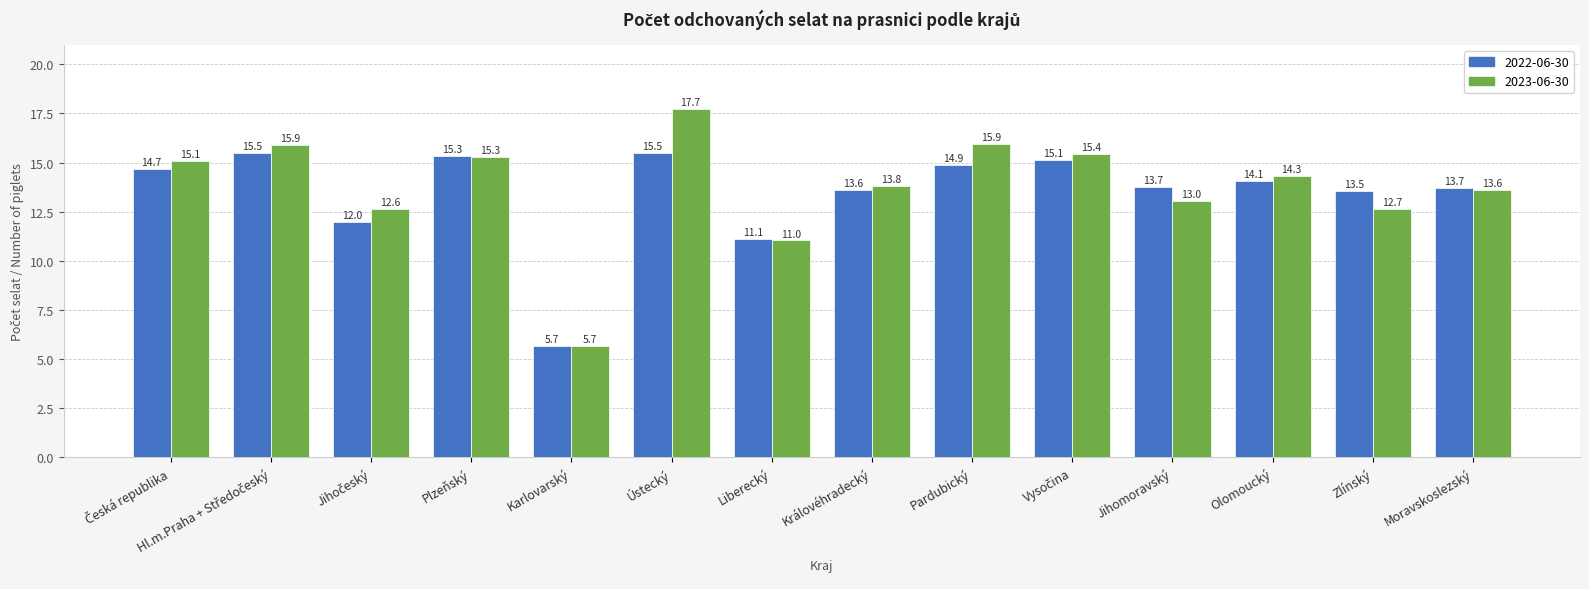

How many values in the 2022-06-30 series are below 14?

7